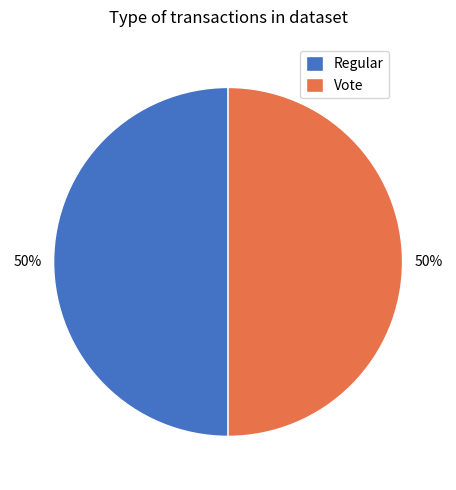

True or false: Vote accounts for 87% of the total.

False